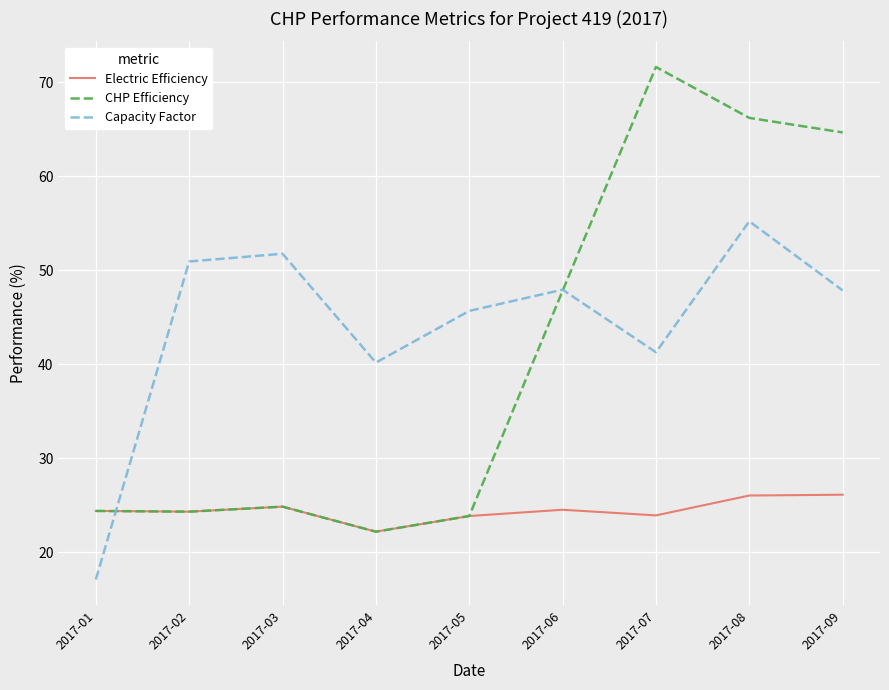

Read the CHP Efficiency value at 2017-07.

71.6